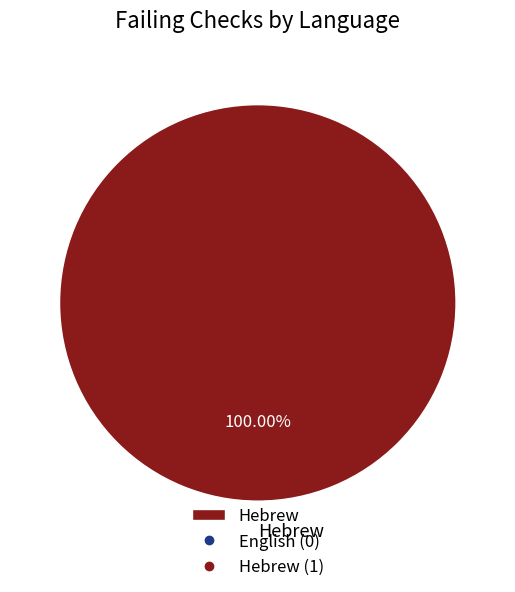

Is there any slice that represents more than half of the pie?

Yes